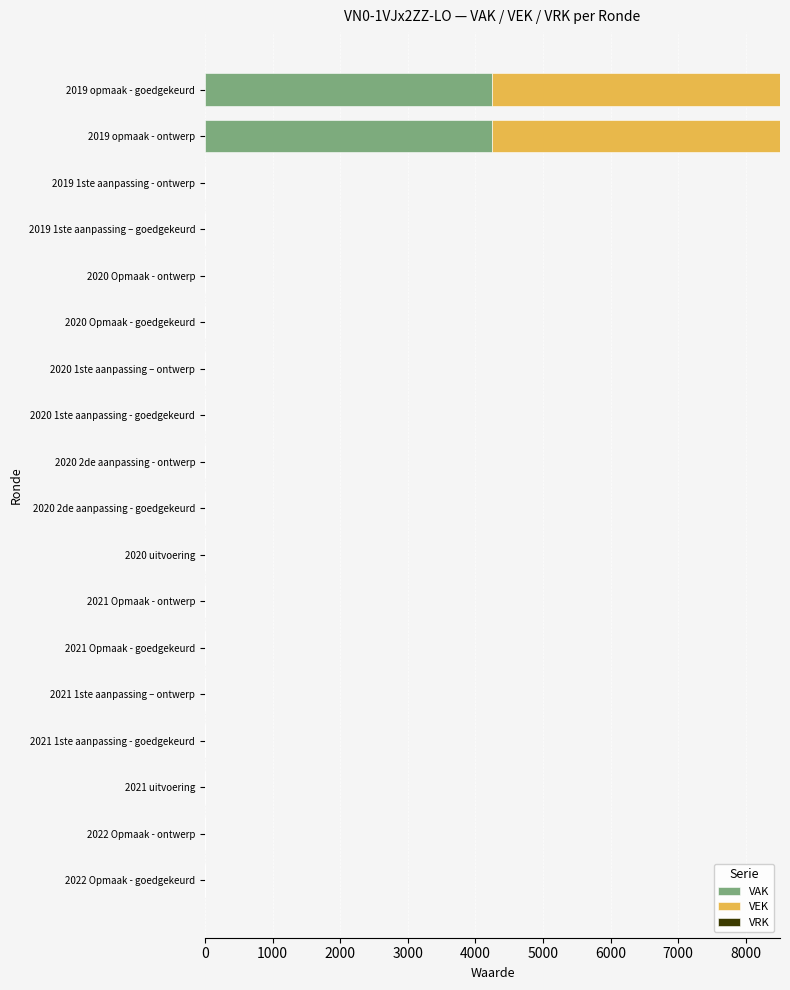

What is the total value across all series at 2019 opmaak - ontwerp?

8506